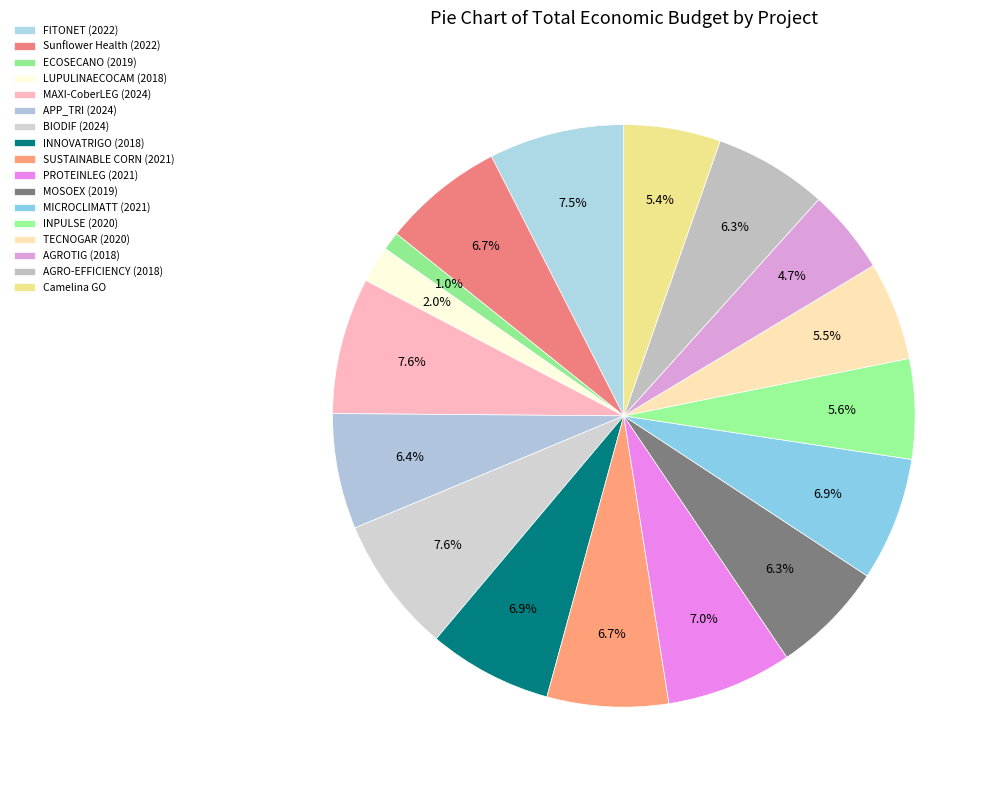

To the nearest percent, what portion does MAXI-CoberLEG (2024) represent?

8%